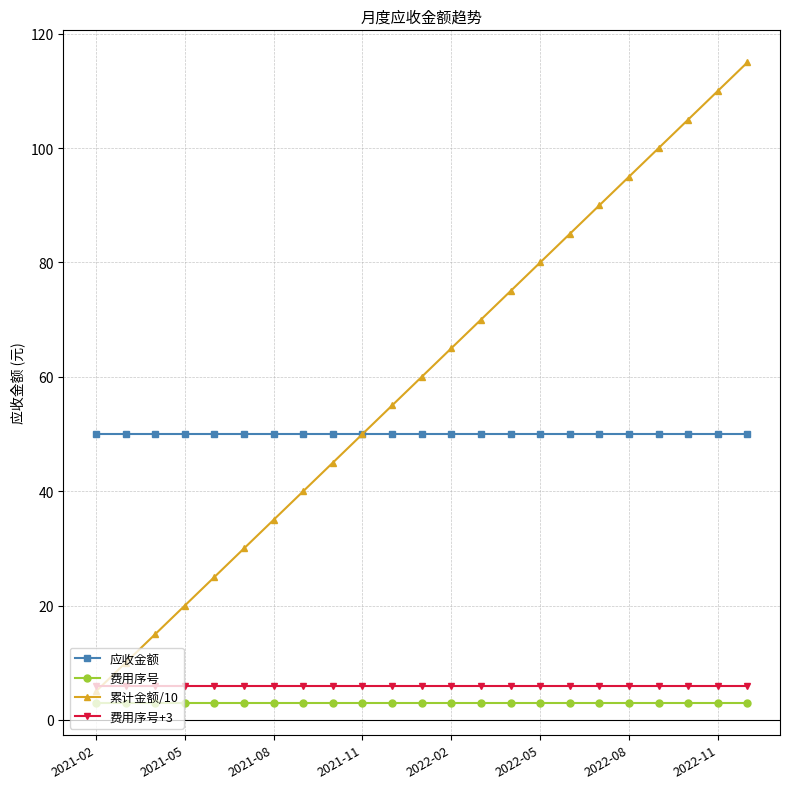

What are all the series names shown in the legend?

应收金额, 费用序号, 累计金额/10, 费用序号+3